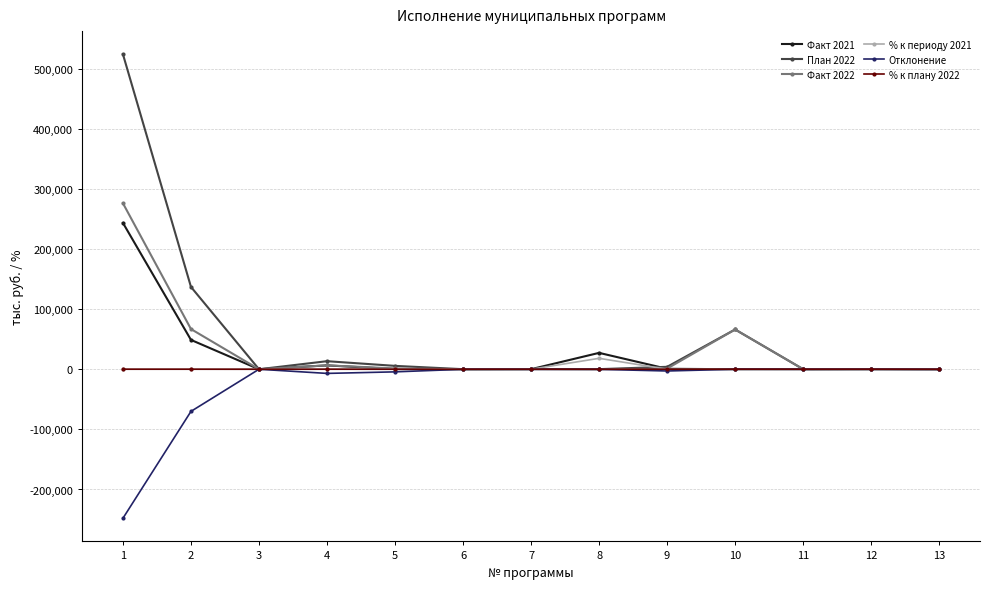

Which series has the widest spread of values?

План 2022